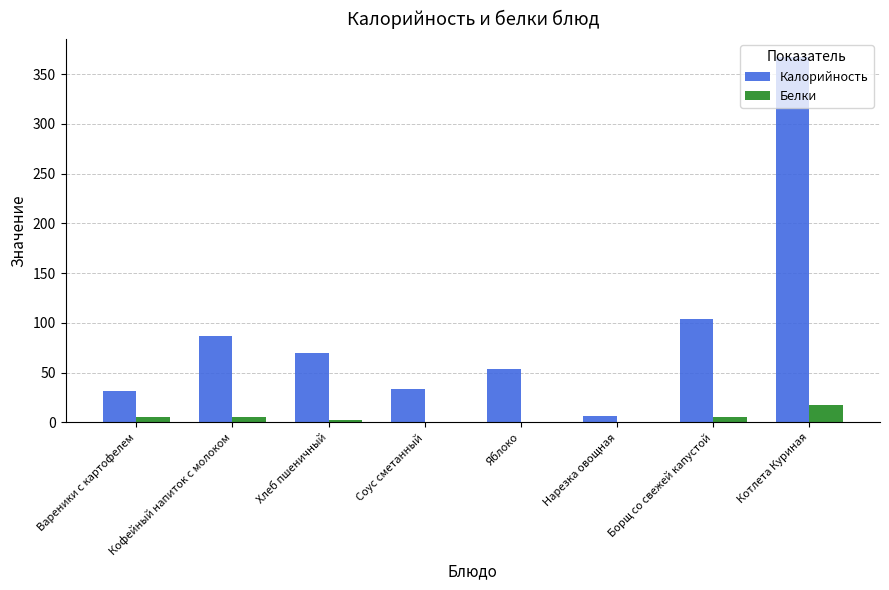

Does the chart contain stacked bars?

No